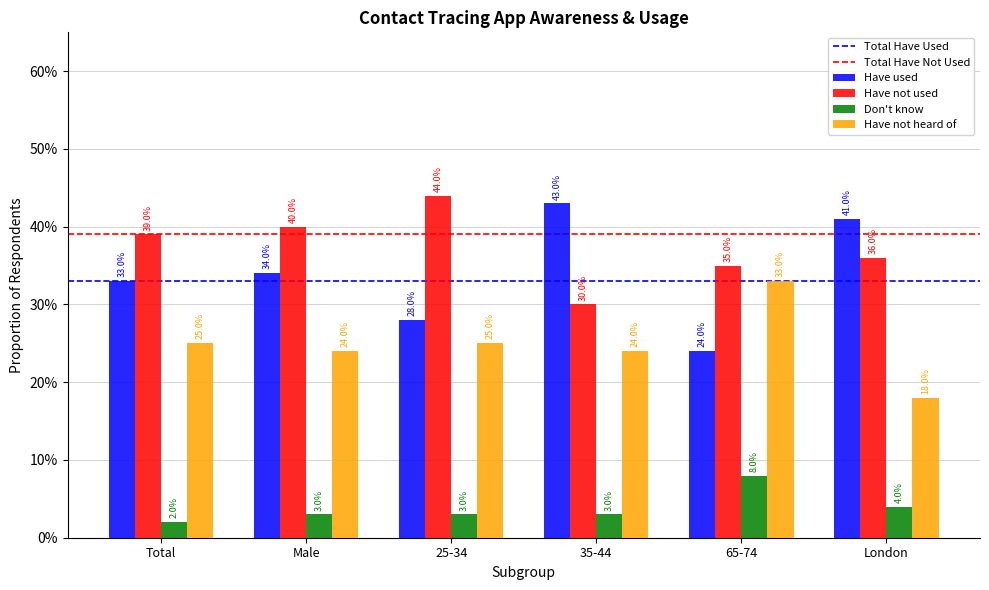

The value of Have not heard of at Total is 0.1. True or false?

False